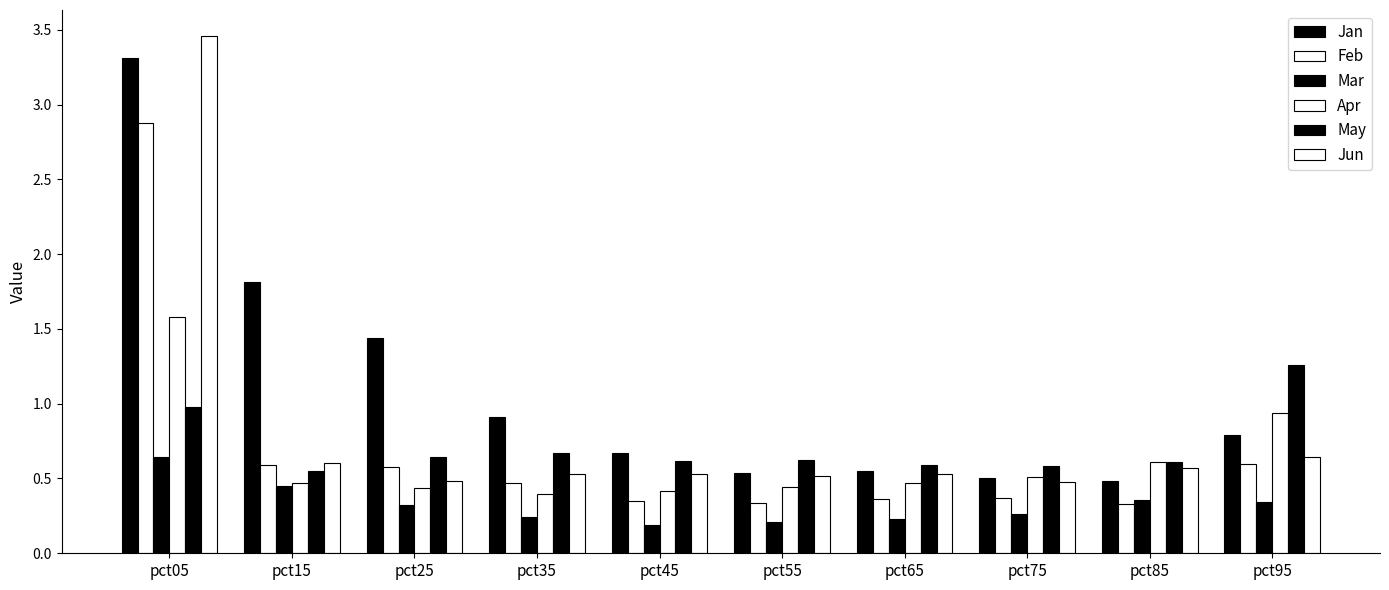

How many categories are shown in the chart?

10